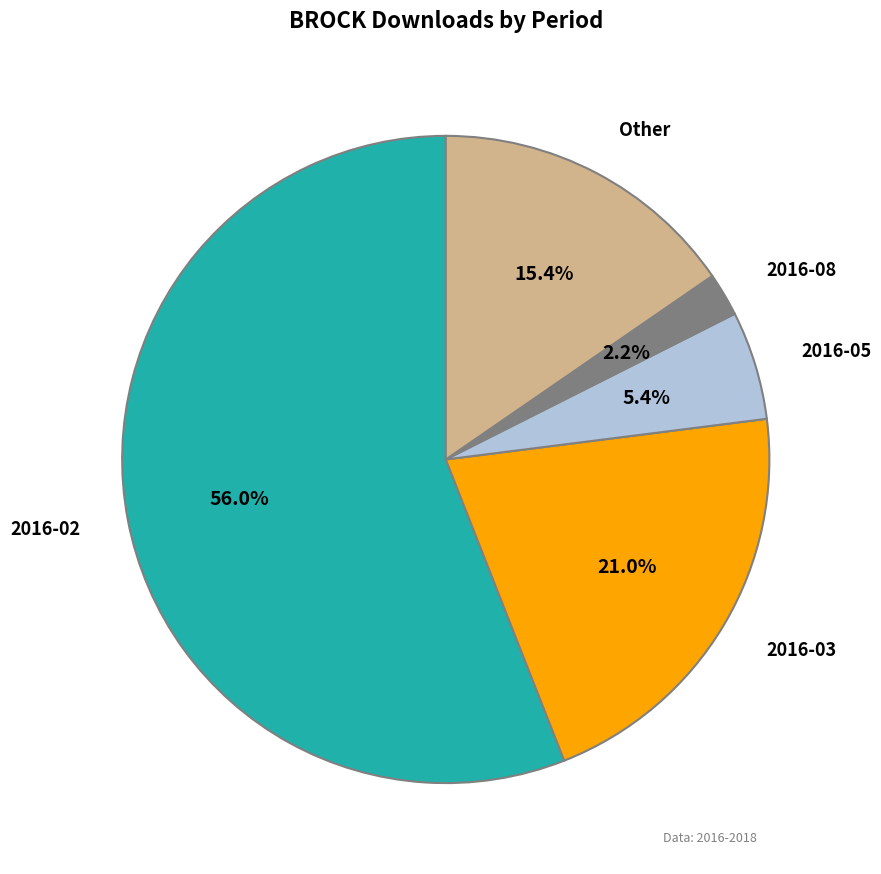

Count the number of slices in the pie.

5